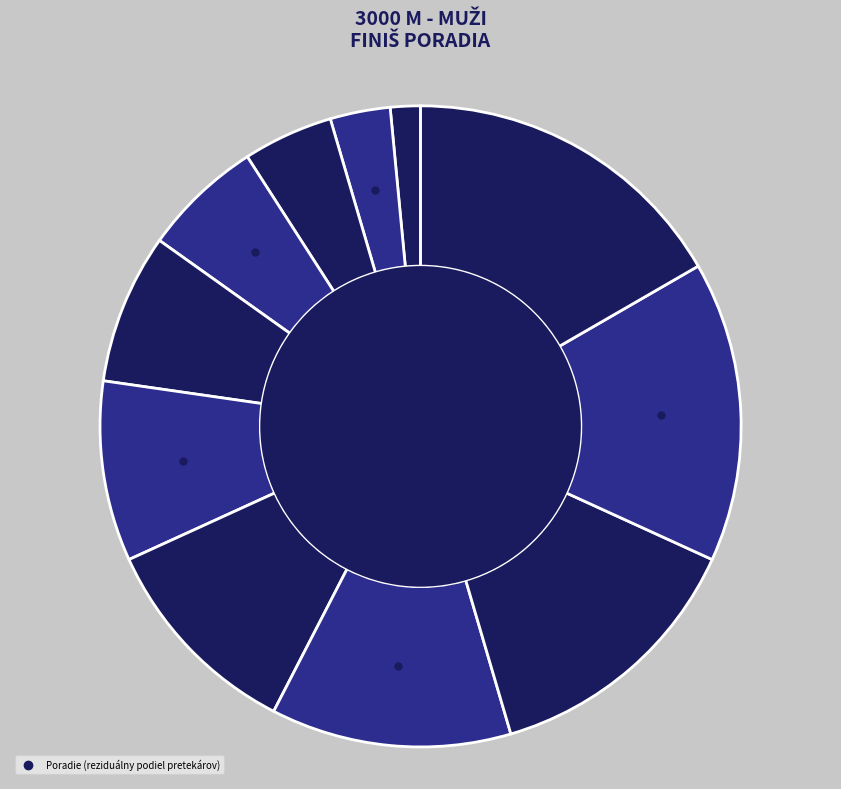

Which has a higher value, Jakal Dalibor or Jablokov Alexander?

Jablokov Alexander